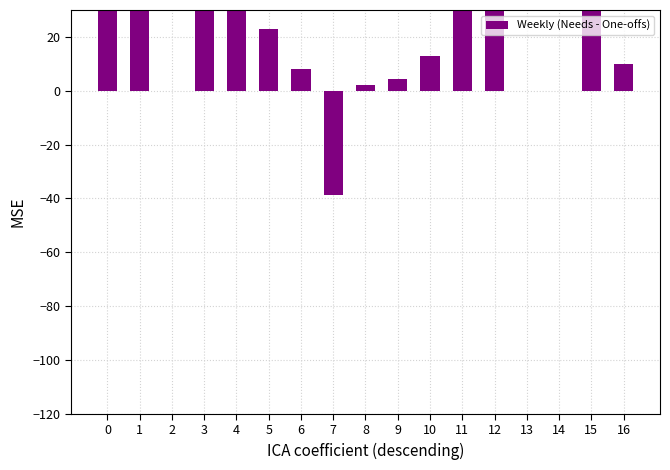

What is the sum of the values at 16 and 9?

14.5